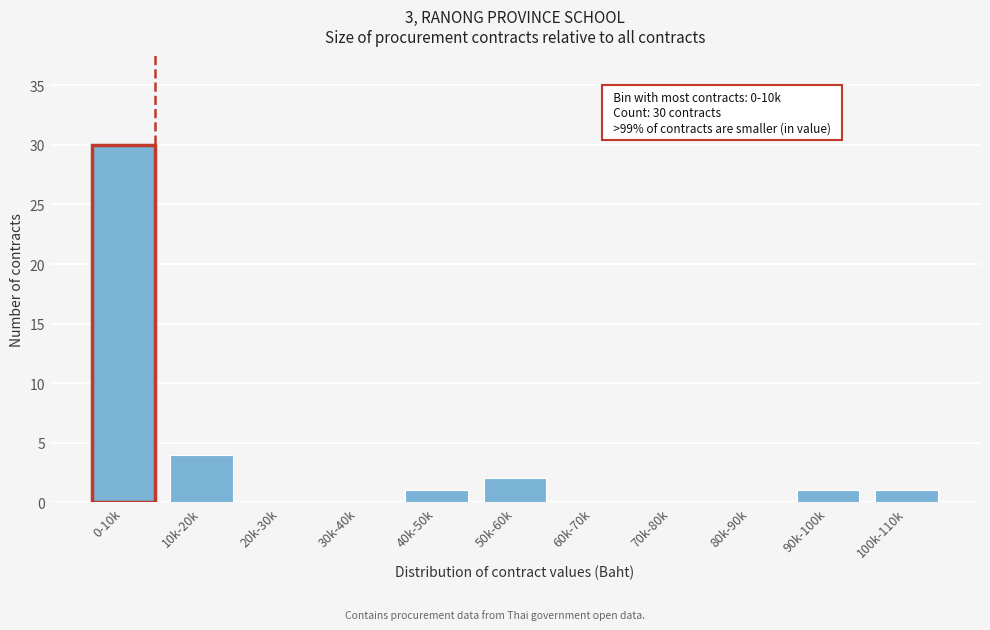

Reading left to right, extract all data points from this chart.

0-10k=30	10k-20k=4	20k-30k=0	30k-40k=0	40k-50k=1	50k-60k=2	60k-70k=0	70k-80k=0	80k-90k=0	90k-100k=1	100k-110k=1